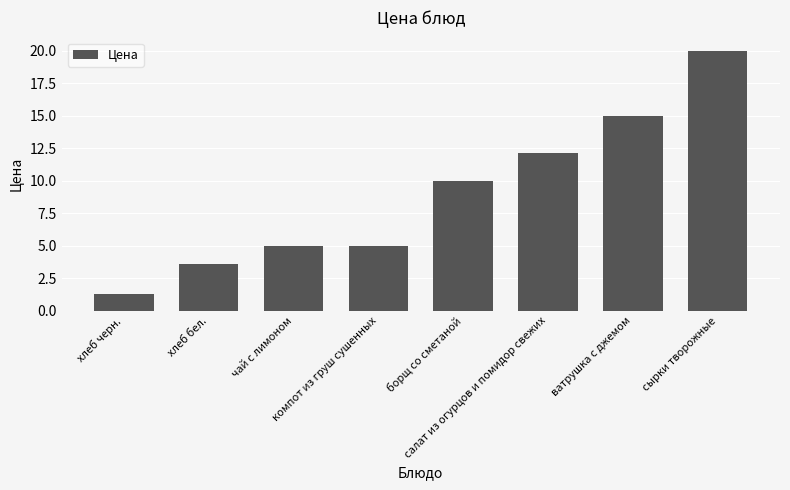

Is it true that the value at чай с лимоном is 5.0?

True